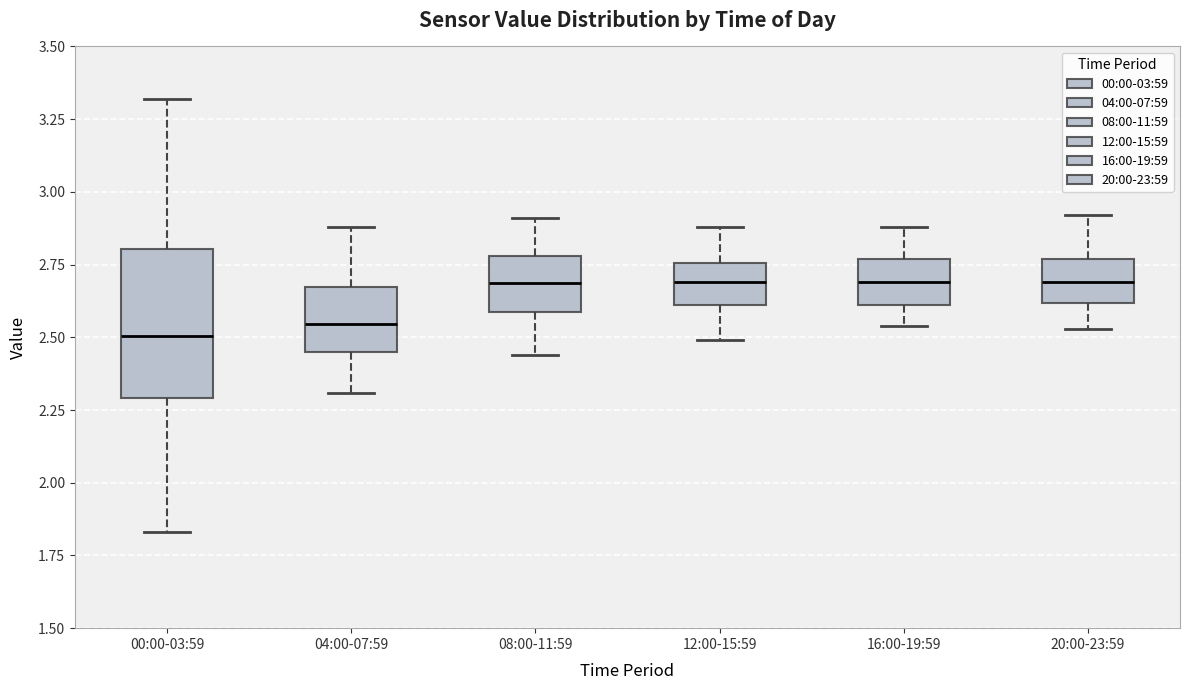

Where is the upper edge of the box for 00:00-03:59 on the y-axis? The values are not printed on the chart, so give them approximately, as read against the axis.

2.80